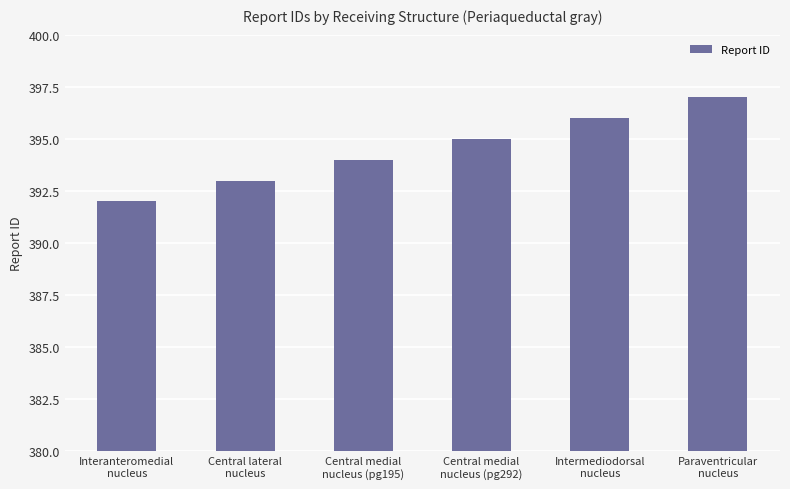

Reading left to right, transcribe all the data shown in this chart.

Interanteromedial
nucleus=392	Central lateral
nucleus=393	Central medial
nucleus (pg195)=394	Central medial
nucleus (pg292)=395	Intermediodorsal
nucleus=396	Paraventricular
nucleus=397